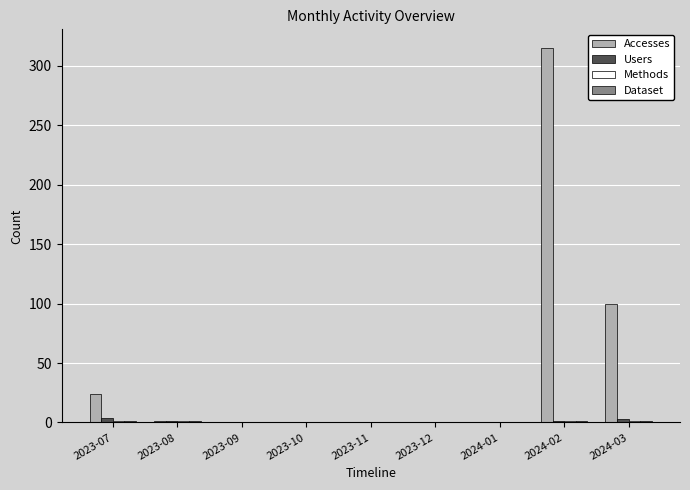

At which category does the chart reach its peak across all series?

2024-02